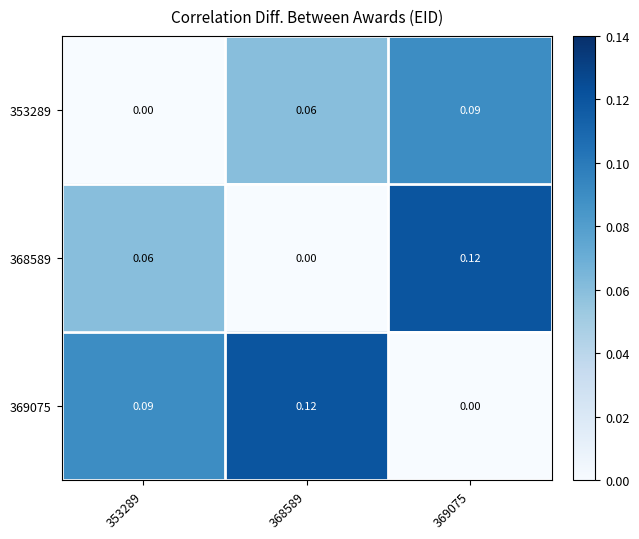

Is the value of 368589 at 369075 greater than the value of 369075 at 369075?

Yes